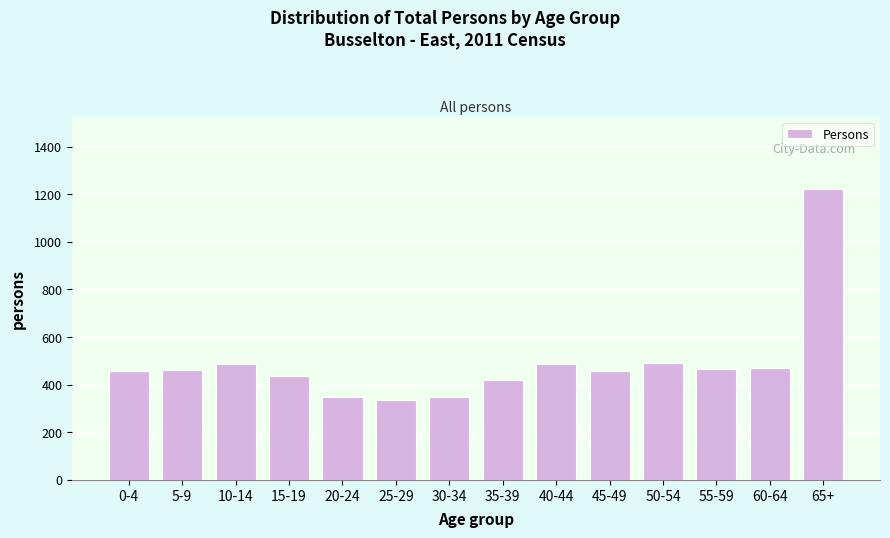

What is the value of the 4th bar from the left?

436